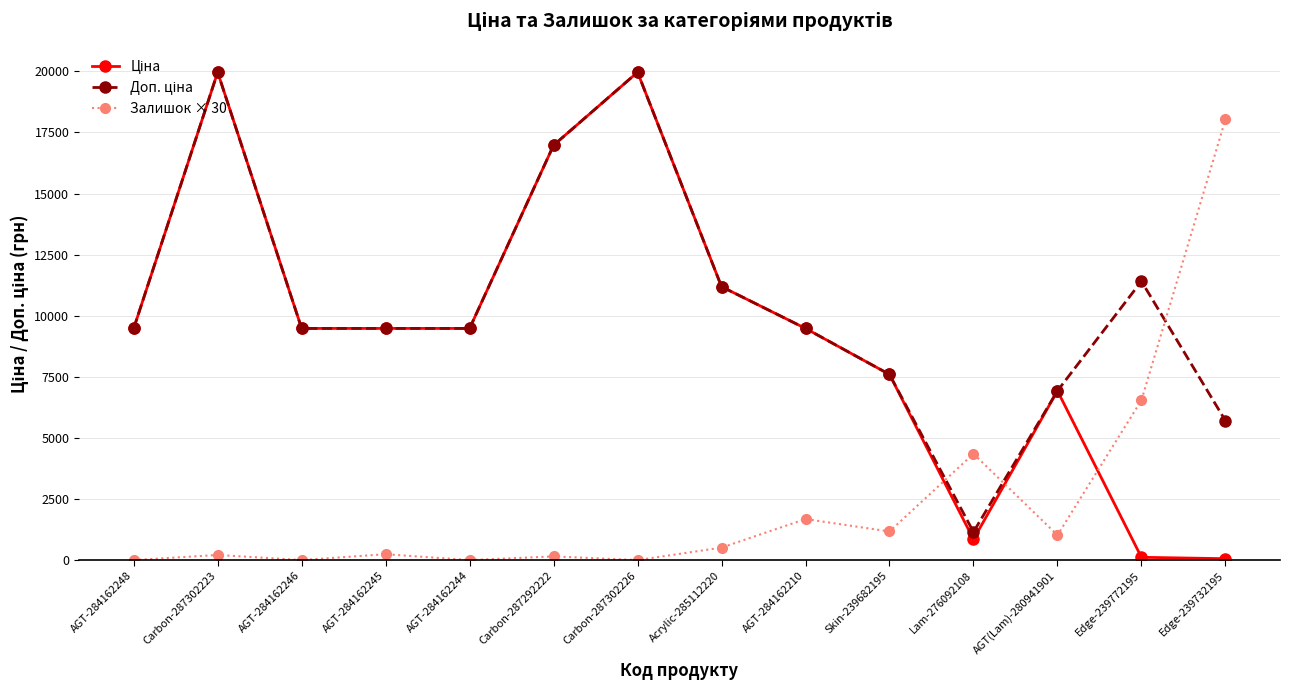

What is the maximum value for Залишок × 30?

18030.0